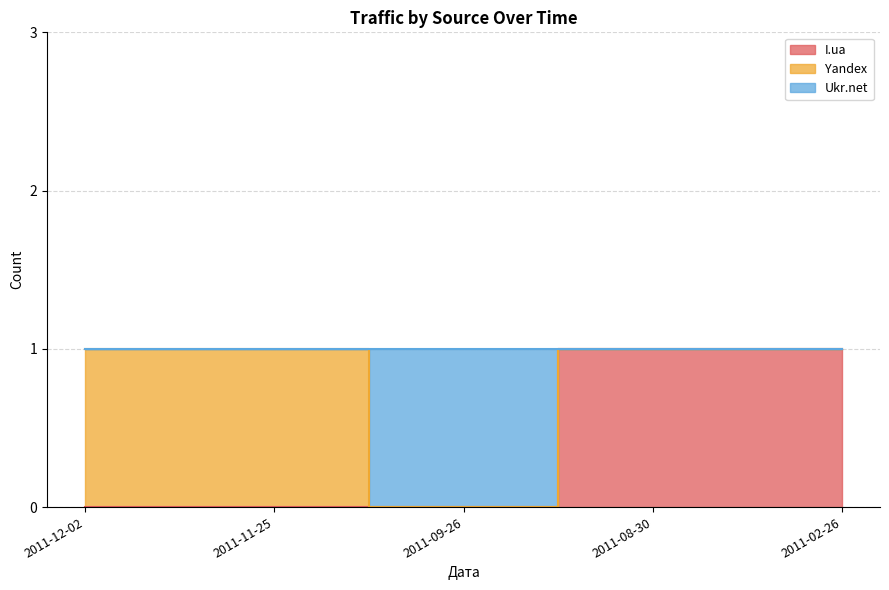

What position from the right is 2011-11-25?

4